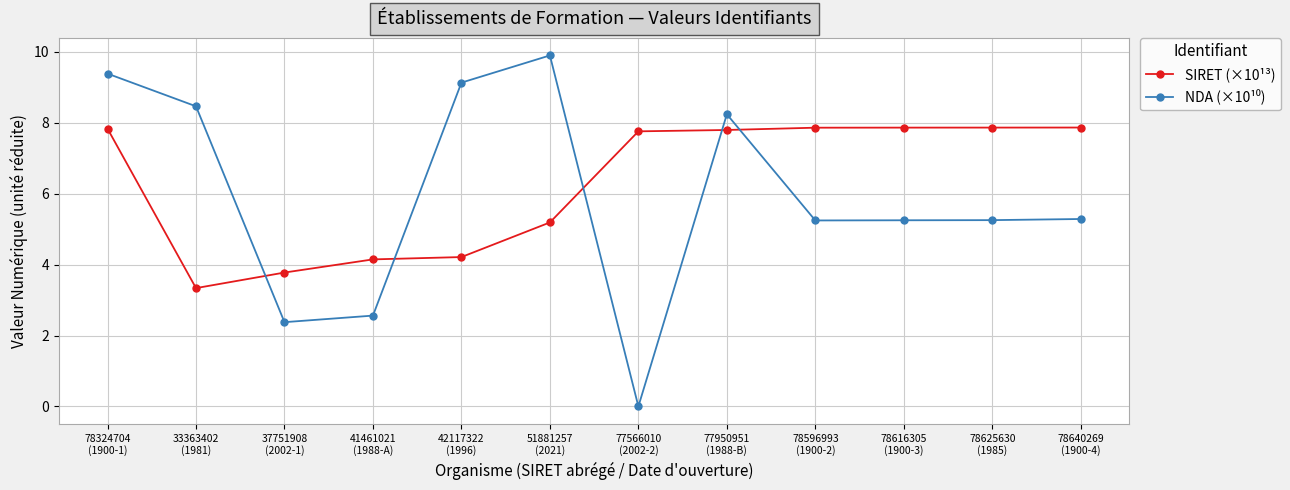

What is the label of the 12th point from the right?

78324704
(1900-1)